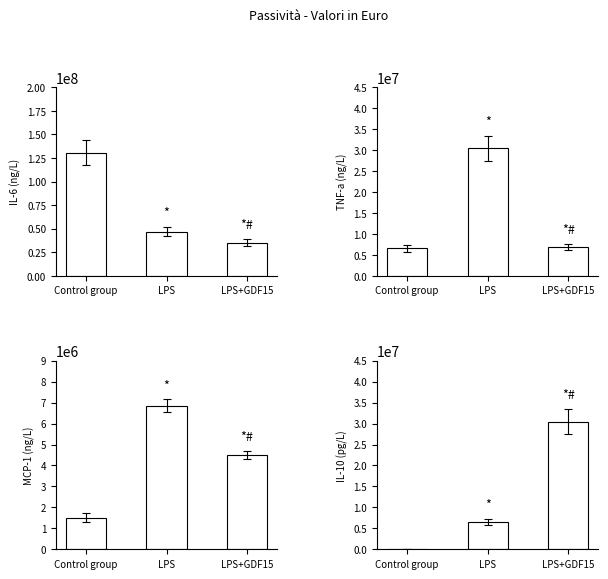

Are the bars horizontal?

No